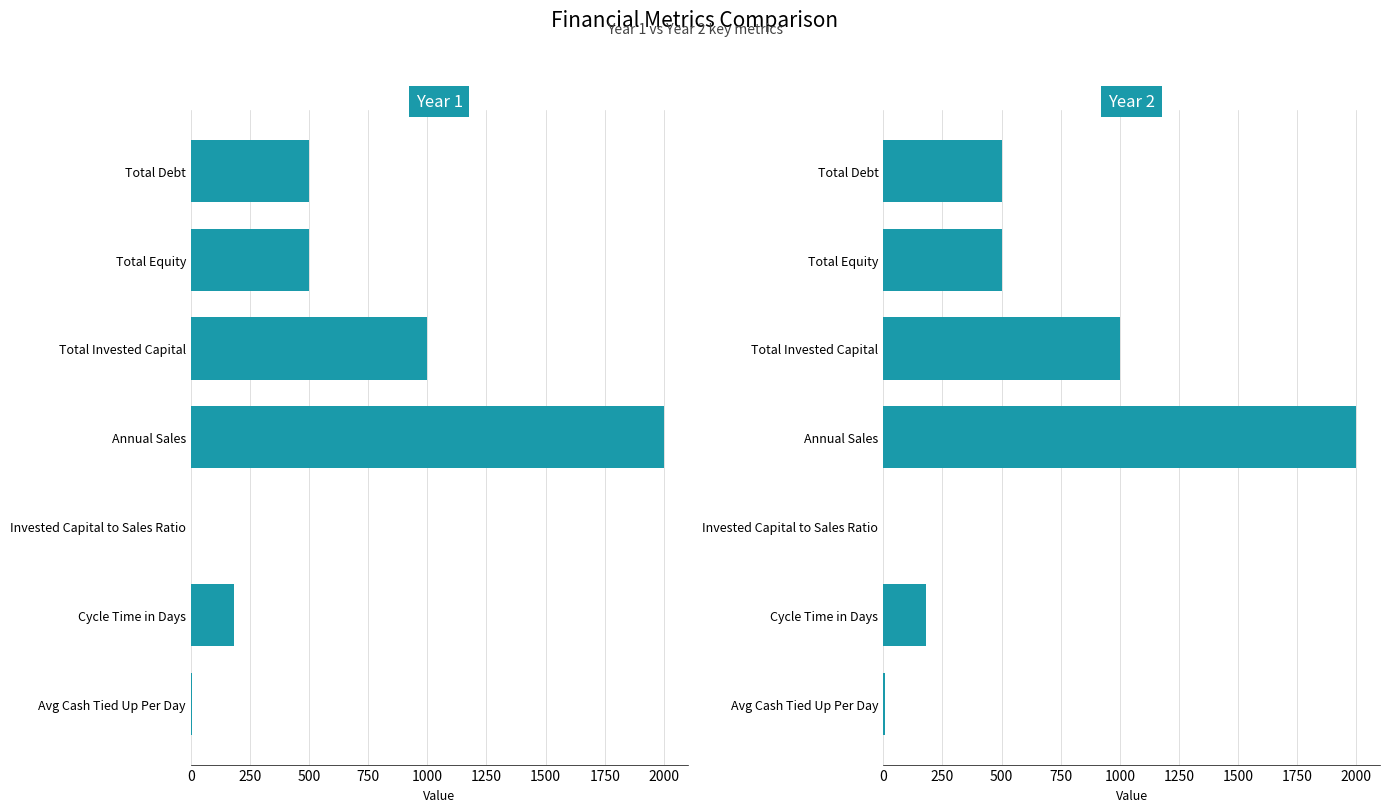

How many categories are shown in the chart?

7